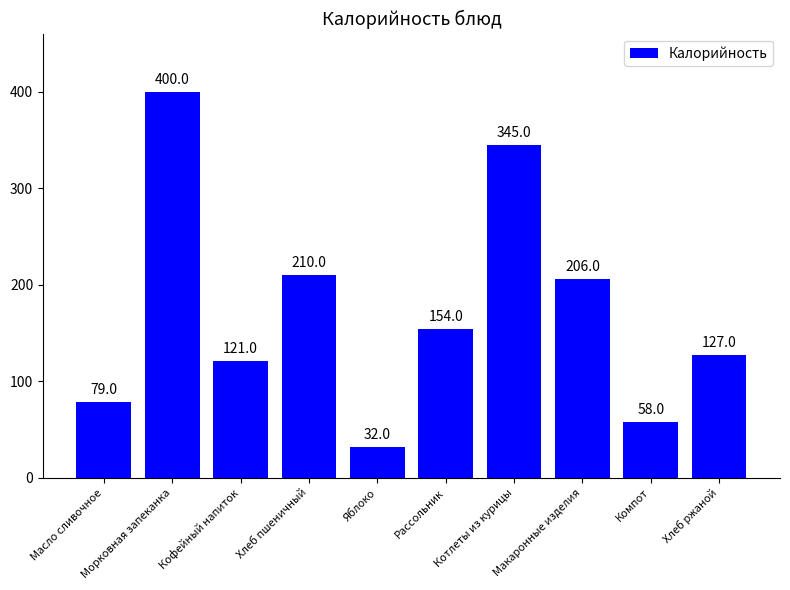

What is the difference between the values at Хлеб пшеничный and Яблоко?

178